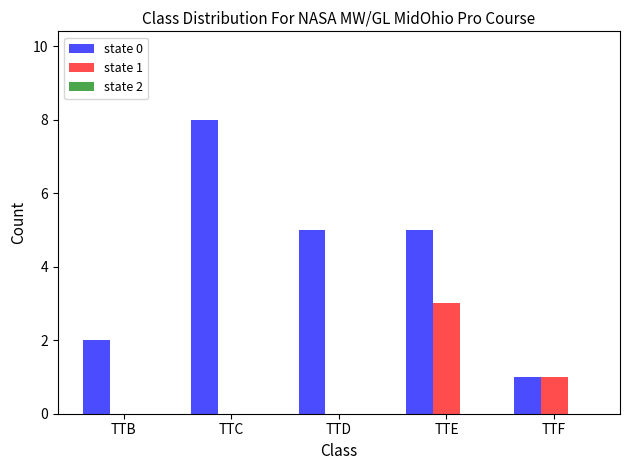

Is it true that state 1 equals 1 at TTB?

False